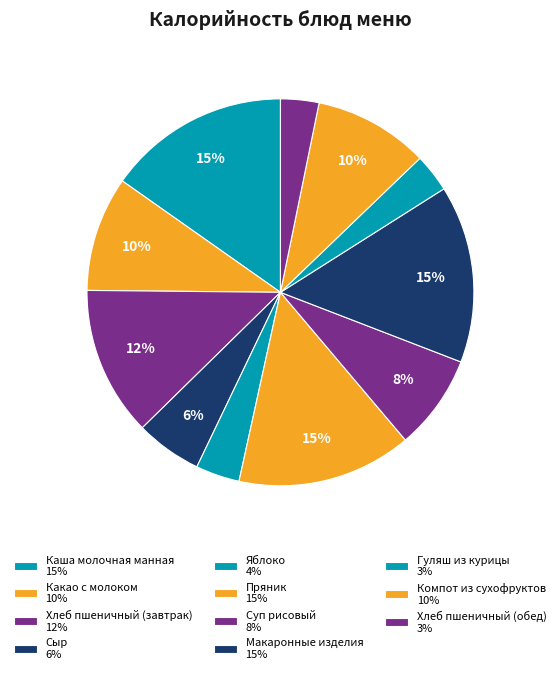

To the nearest percent, what is the average slice percentage?

9%